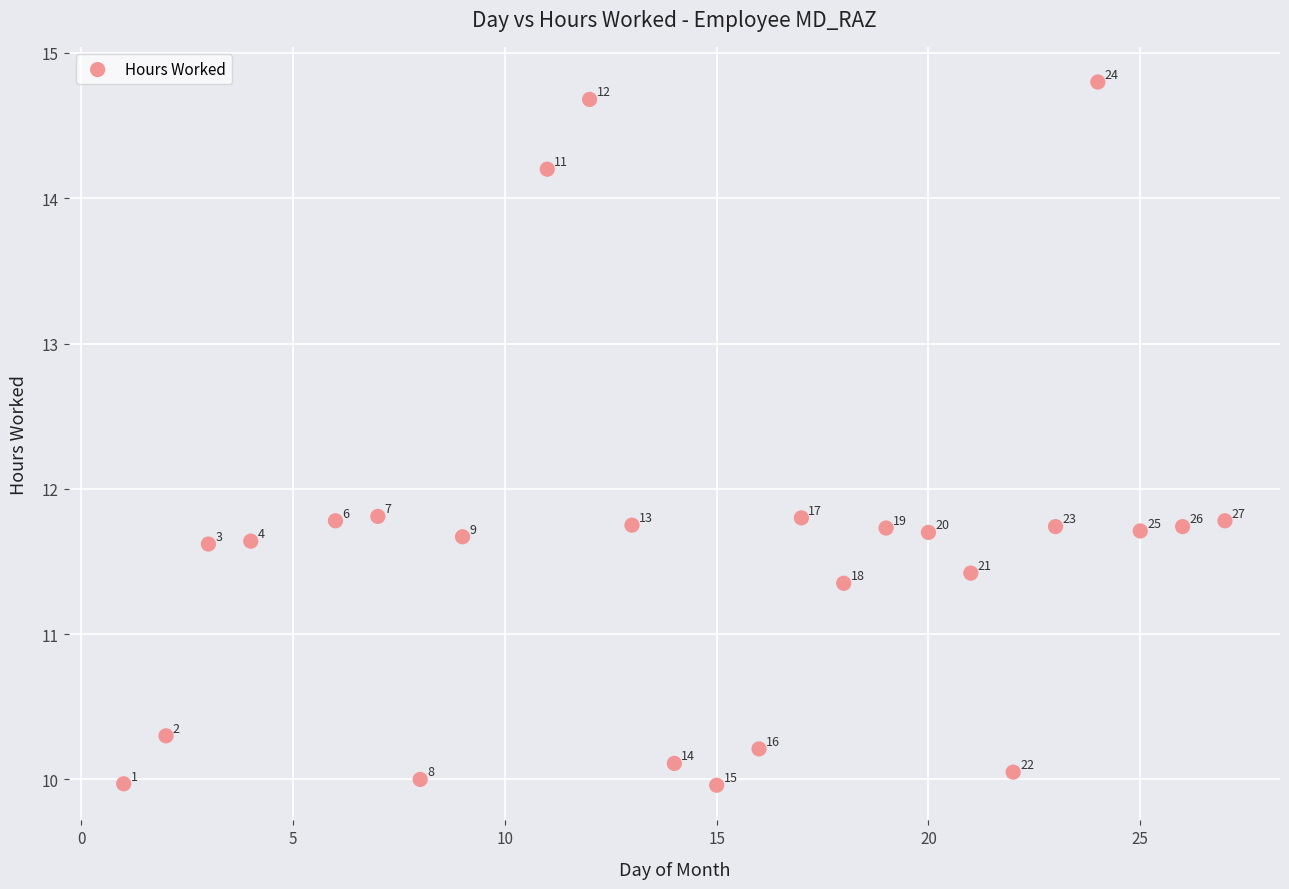

What is the range of Y values (max minus min)?

4.8